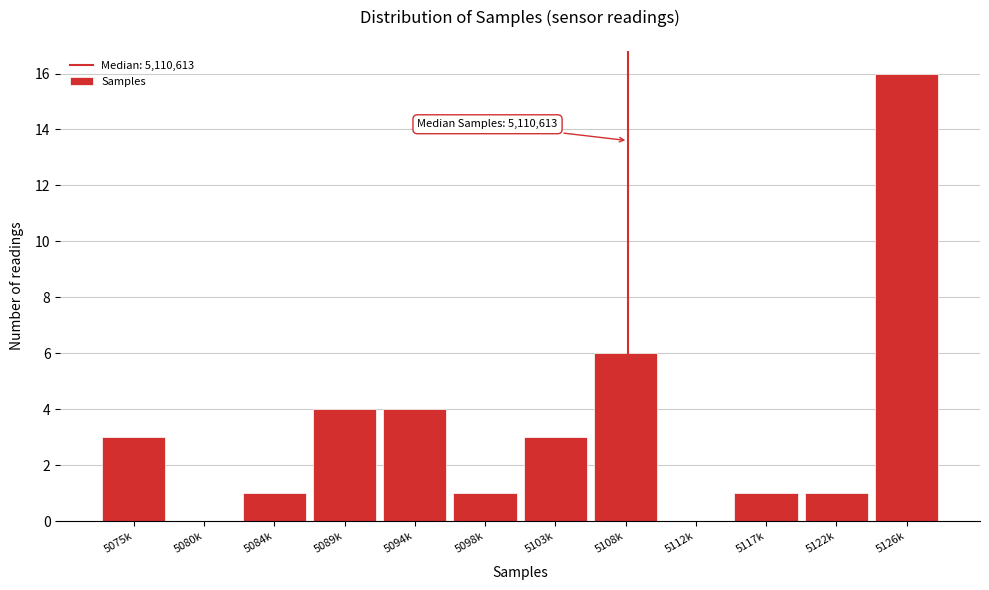

Reading right to left, what are all the values shown in this chart?

5126k=16	5122k=1	5117k=1	5112k=0	5108k=6	5103k=3	5098k=1	5094k=4	5089k=4	5084k=1	5080k=0	5075k=3